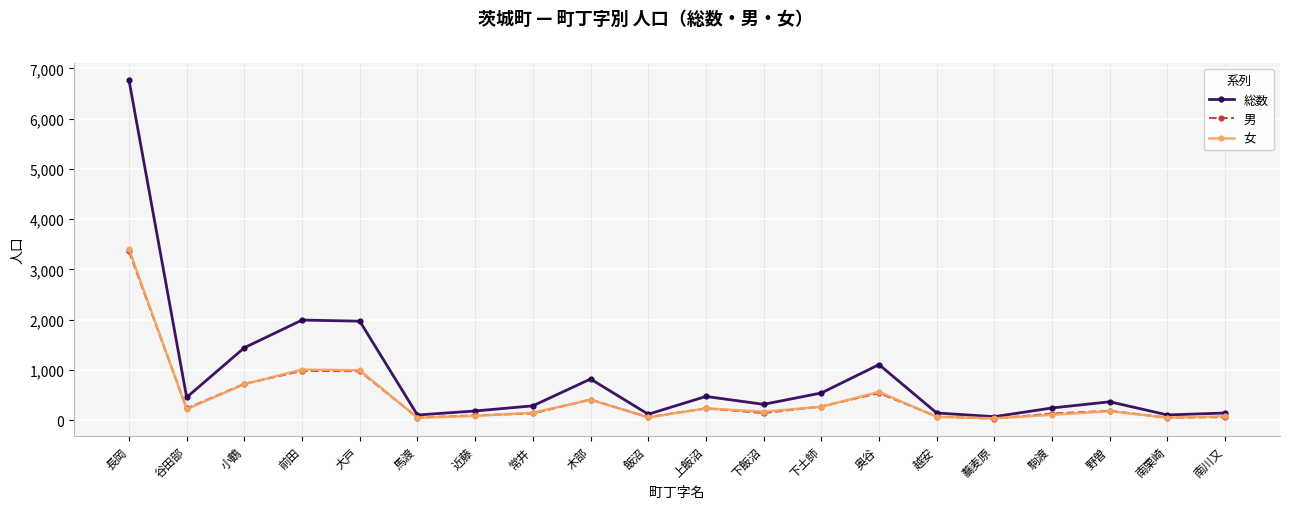

At which category does 男 reach its first local valley?

谷田部